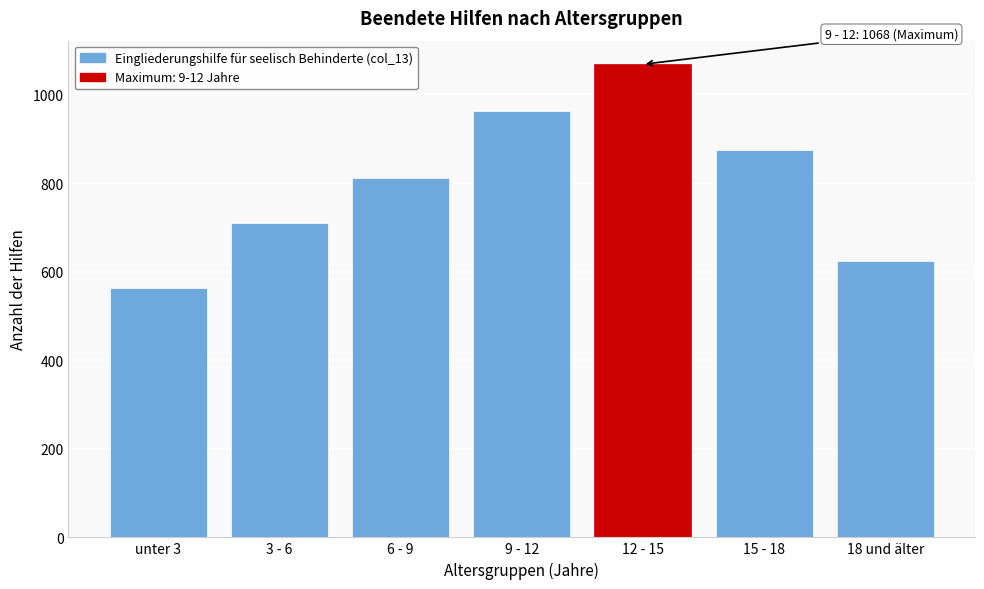

Reading right to left, transcribe all the data shown in this chart.

623	875	1068	962	811	709	563